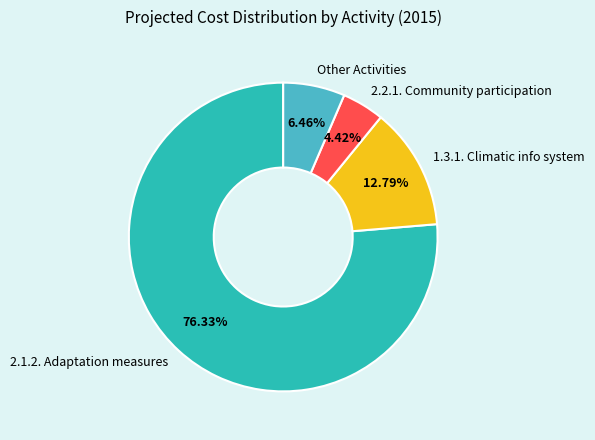

What is the ratio of the value at Other Activities to the value at 1.3.1. Climatic info system?

0.5